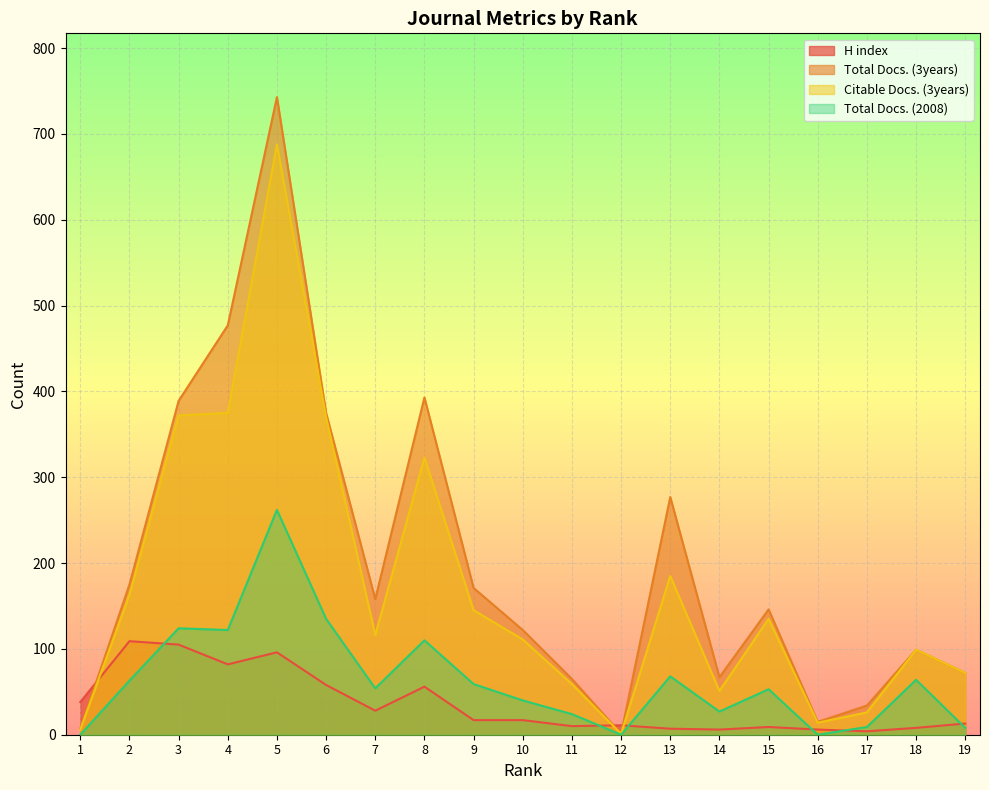

Reading right to left, what are all the values shown in this chart?

H index: 19=13	18=8	17=4	16=6	15=9	14=6	13=7	12=11	11=10	10=17	9=17	8=56	7=28	6=58	5=96	4=82	3=105	2=109	1=38
Total Docs. (3years): 19=72	18=99	17=34	16=15	15=146	14=67	13=277	12=1	11=65	10=122	9=171	8=393	7=158	6=375	5=743	4=477	3=389	2=175	1=7
Citable Docs. (3years): 19=72	18=99	17=26	16=14	15=135	14=51	13=185	12=1	11=59	10=111	9=145	8=323	7=116	6=370	5=688	4=375	3=372	2=163	1=6
Total Docs. (2008): 19=8	18=64	17=9	16=0	15=53	14=27	13=68	12=0	11=24	10=40	9=59	8=110	7=54	6=135	5=262	4=122	3=124	2=63	1=0